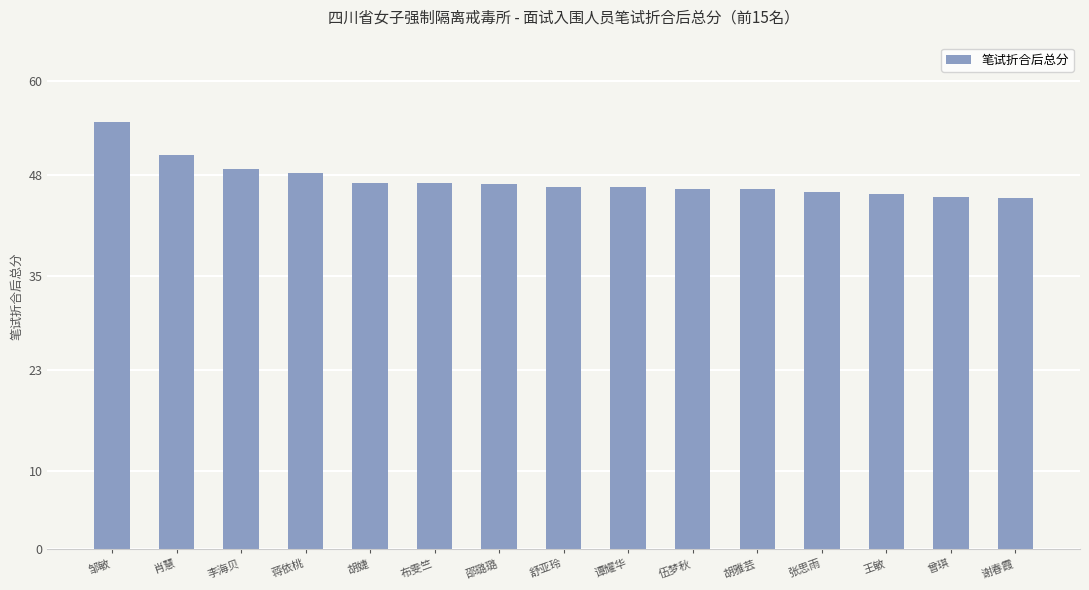

What is the difference between the values at 张思雨 and 李海贝?

3.0